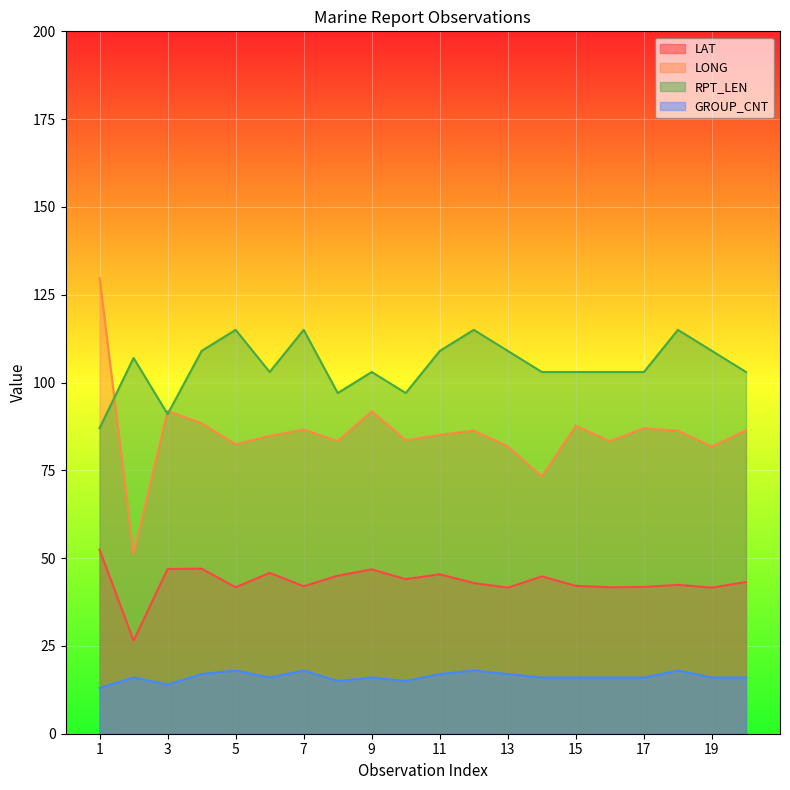

Which label corresponds to the largest value in the chart?

1